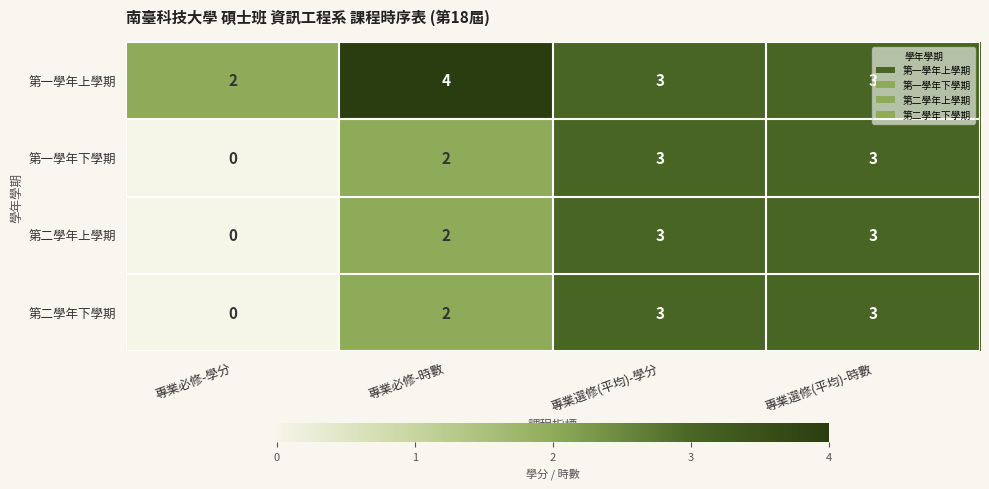

The value of 第一學年下學期 at 專業必修-時數 is 2. True or false?

True